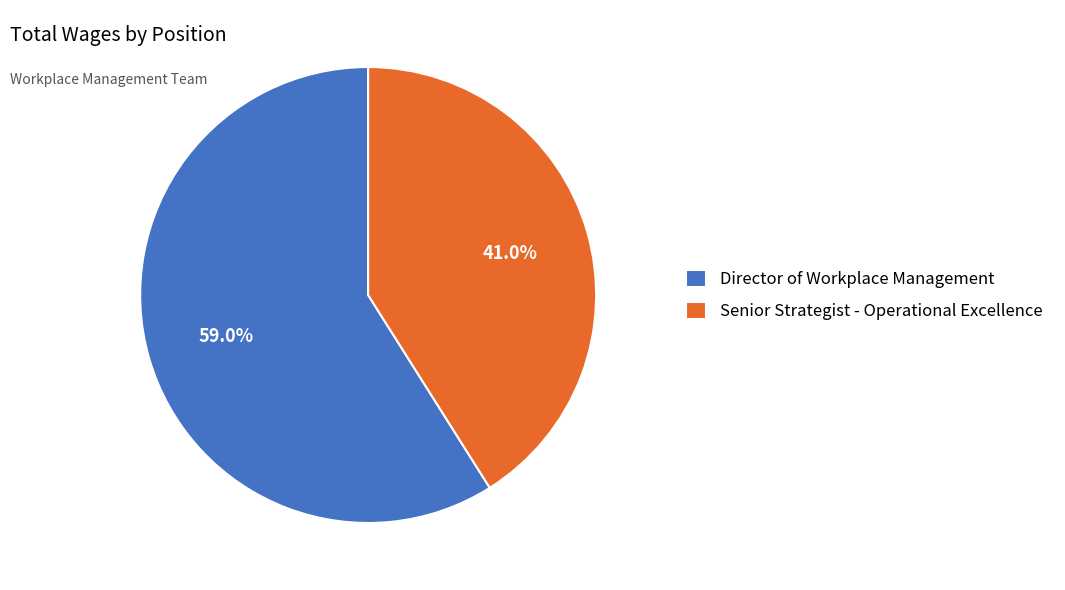

Does Senior Strategist - Operational Excellence represent more than half of the total?

No